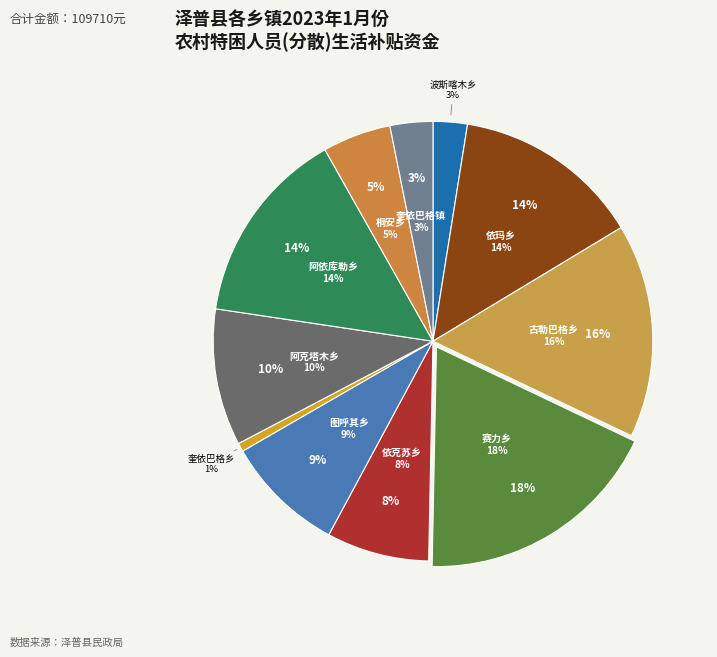

Is 桐安乡 the majority of the pie?

No